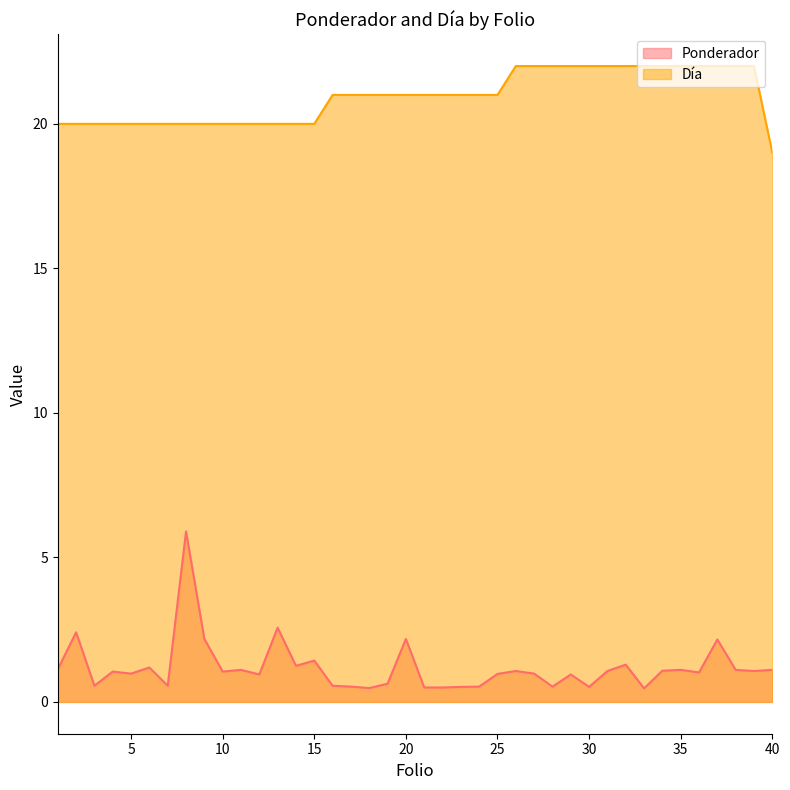

Which category has the highest value in the Día series?

26